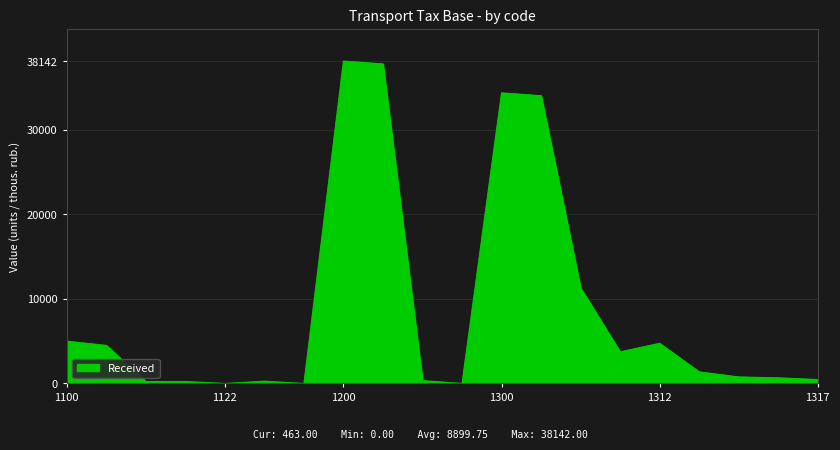

What is the greatest value displayed?

38142